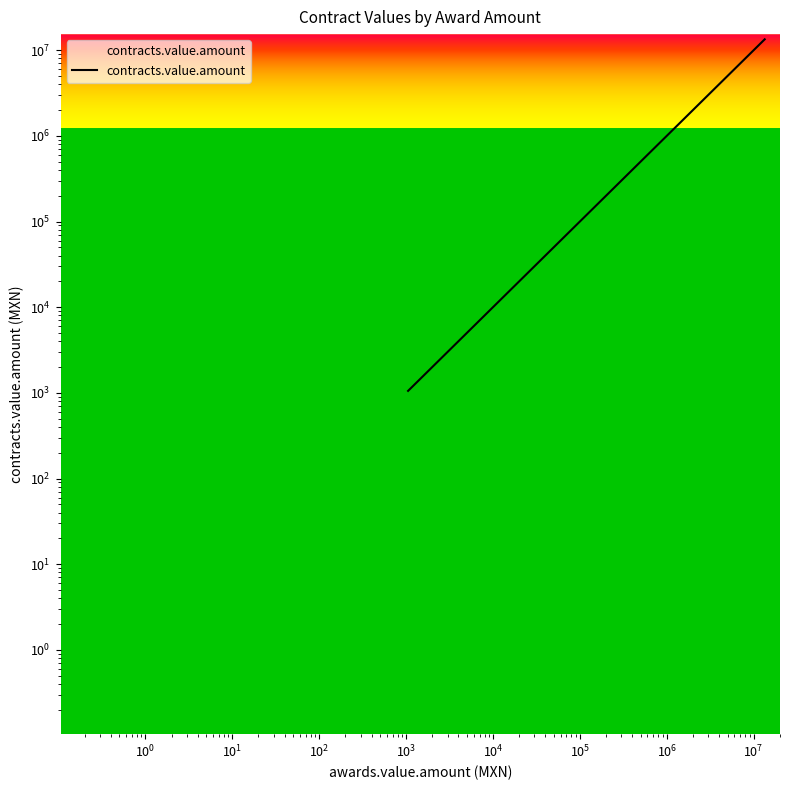

What is the value of the 5th point from the left?

145697.2